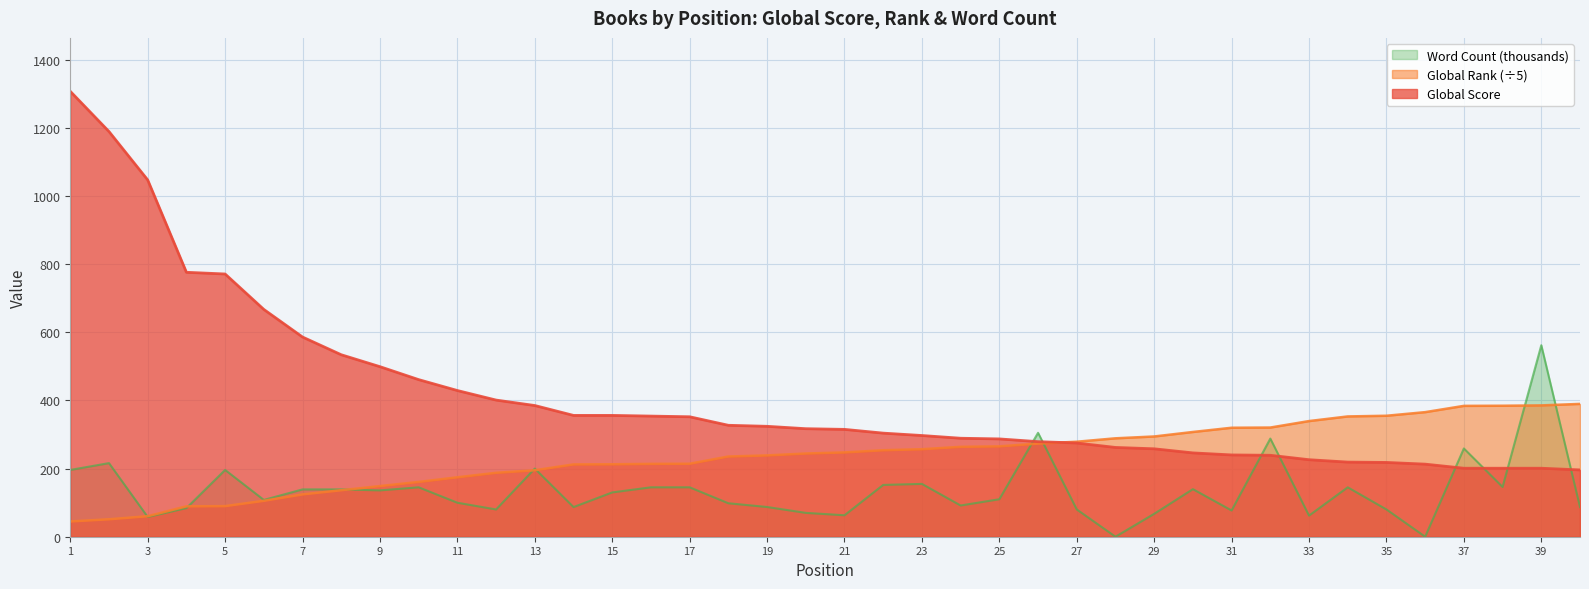

Where do Global Rank and Global Score first cross each other?

26 and 27